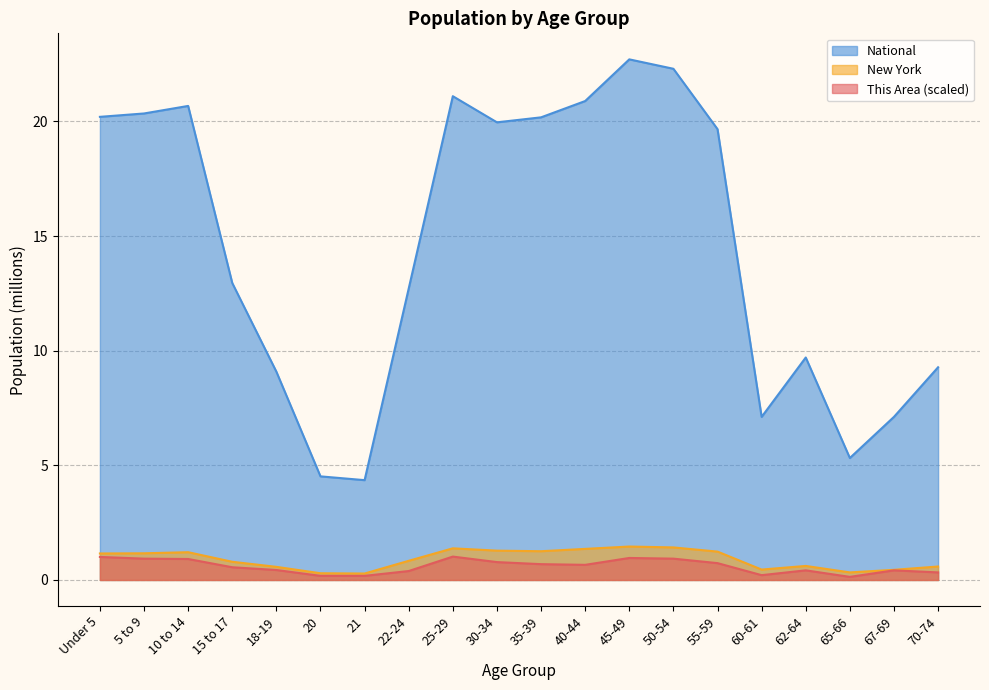

How many values in the New York series exceed 1?

10